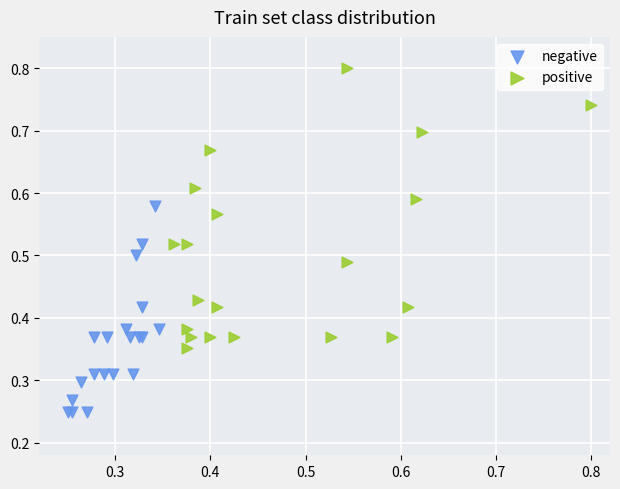

Which series has the widest spread of Y values?

positive